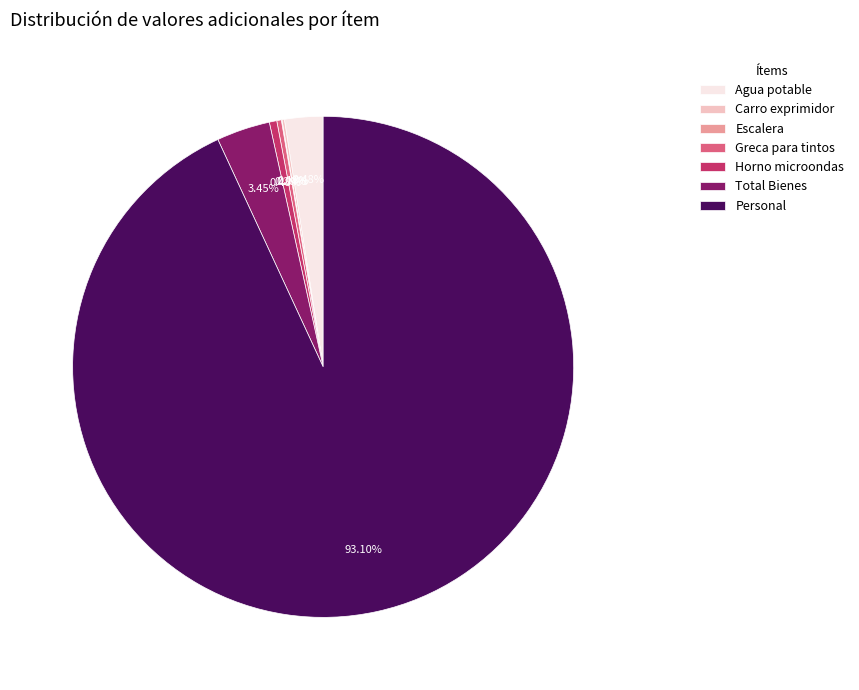

Which category has the biggest portion of the pie?

Personal